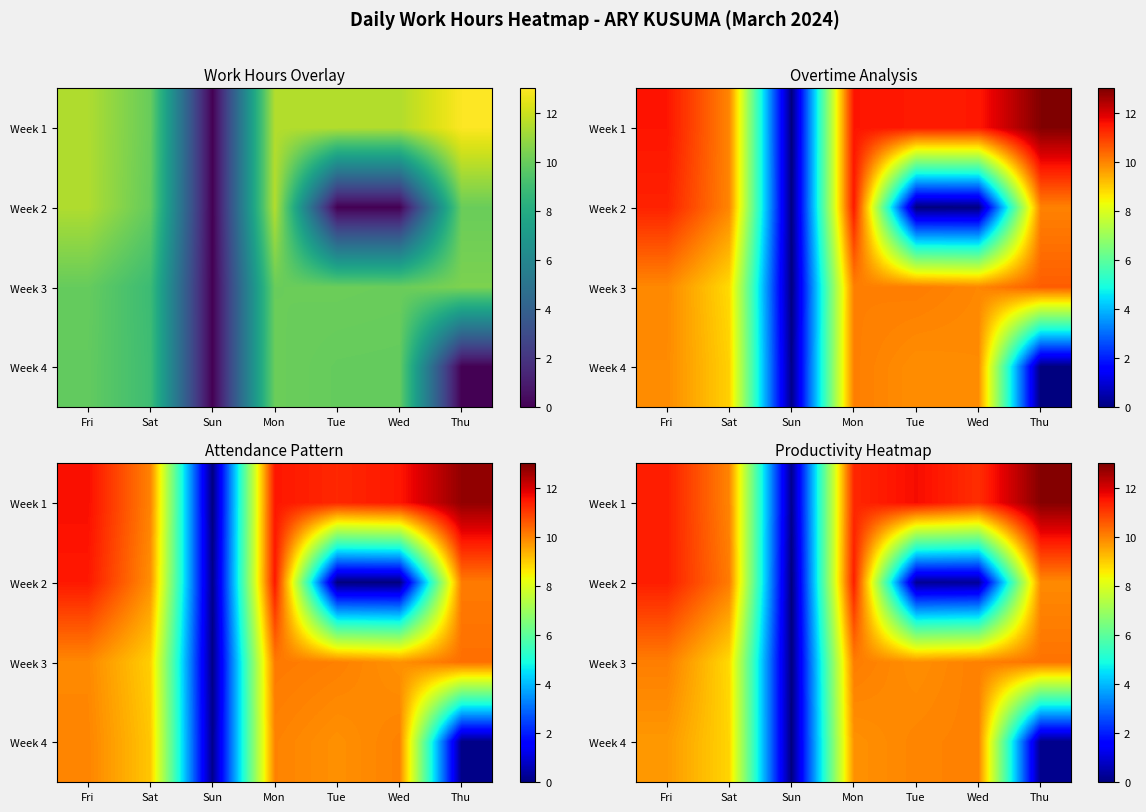

Between Mon and Wed, which is larger?

Mon